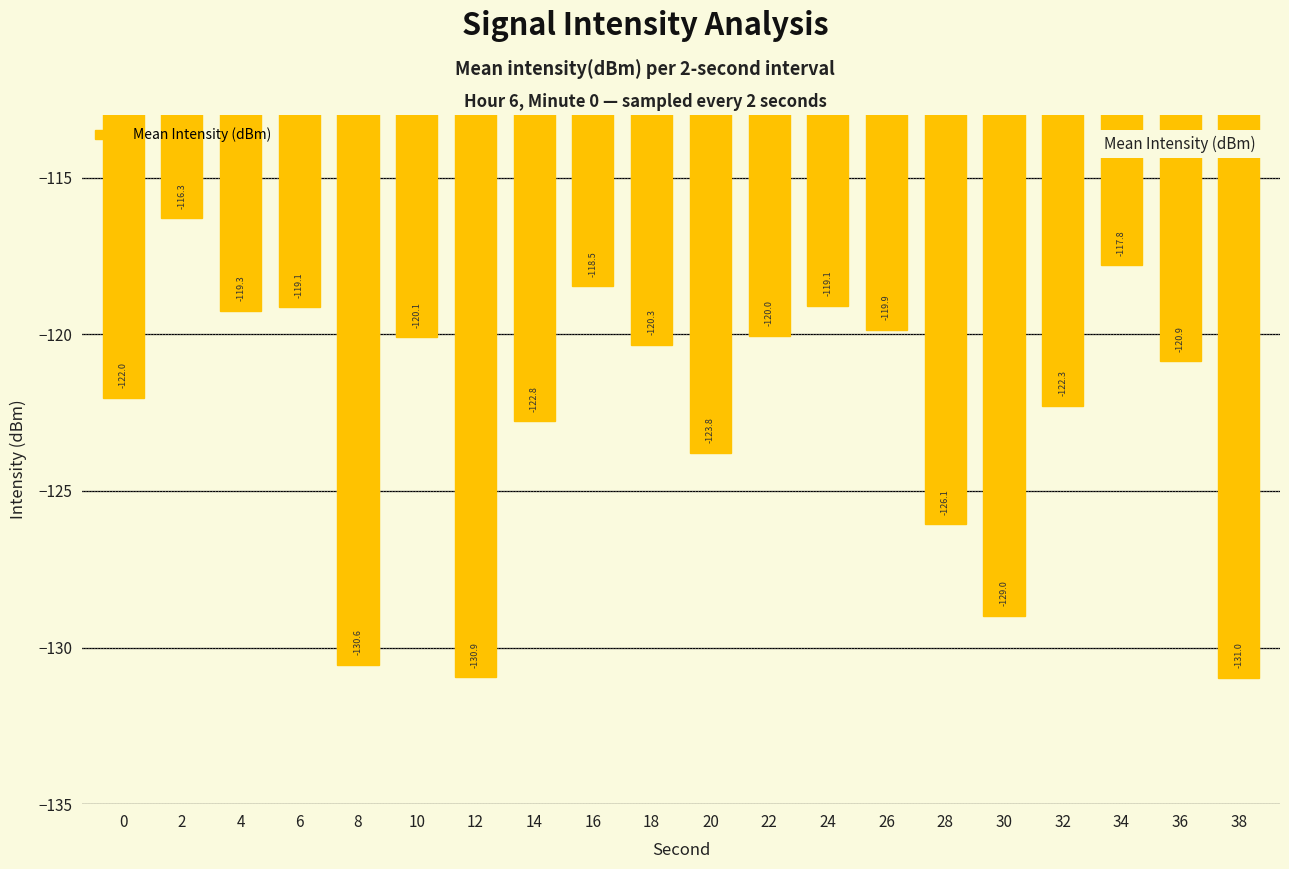

What is the value of the 19th bar from the left?

-120.9